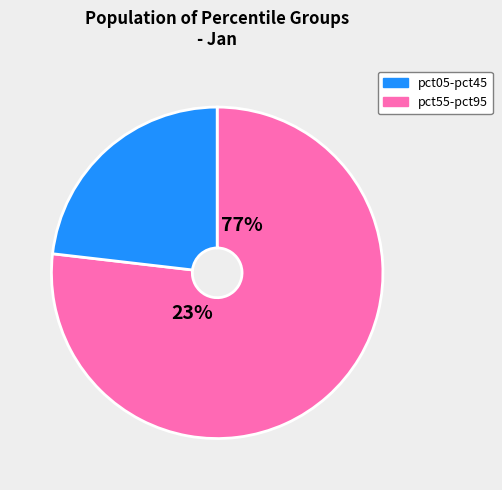

Which has a higher value, pct55 or pct65?

pct55